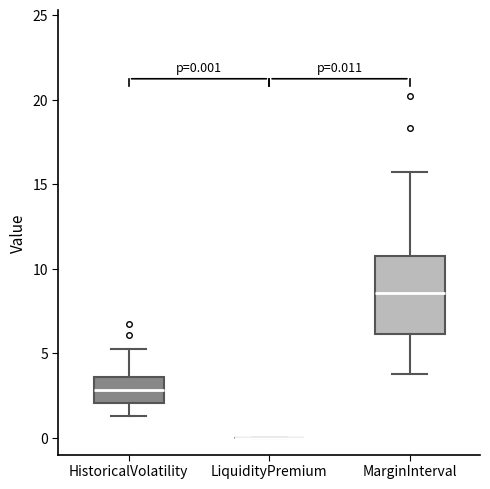

Comparing the boxes themselves (not the whiskers), which one is the tallest?

MarginInterval